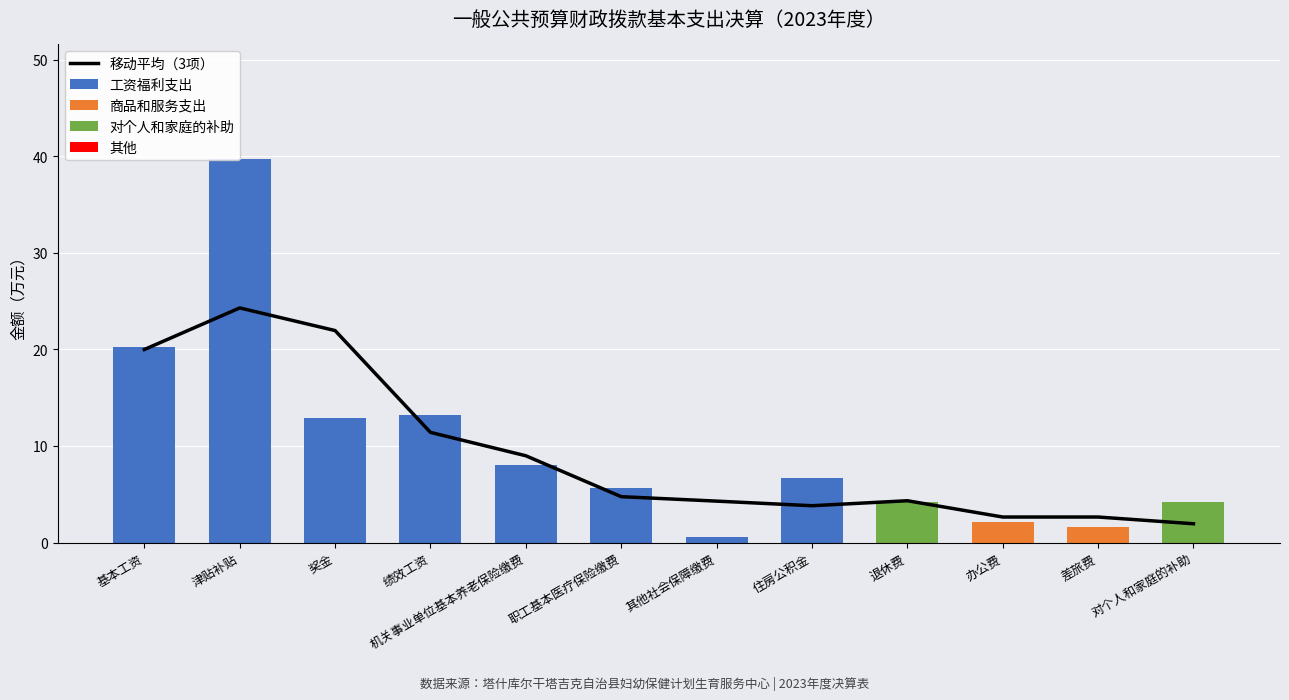

What is the maximum value for 工资福利支出?

39.7